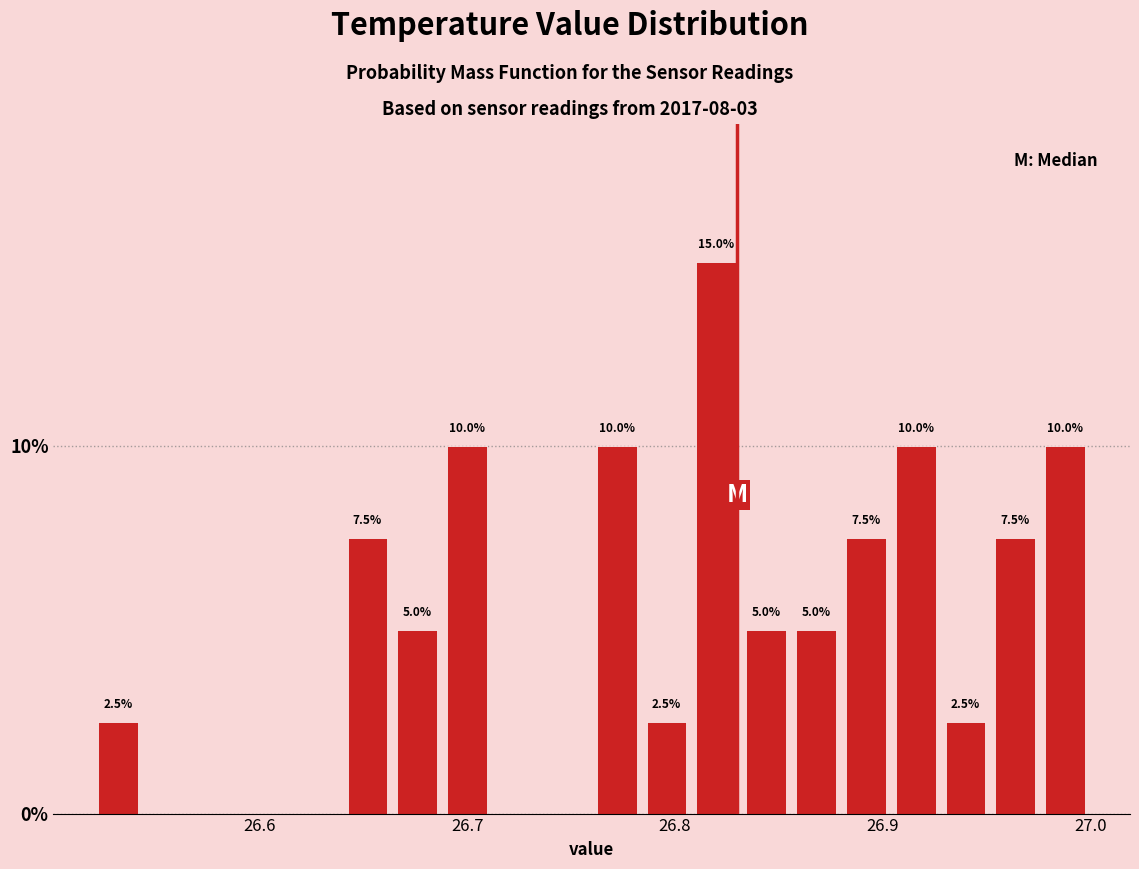

Around what value on the x-axis is the tallest bar? Give the approximate position of its centre, as read against the axis.

26.82